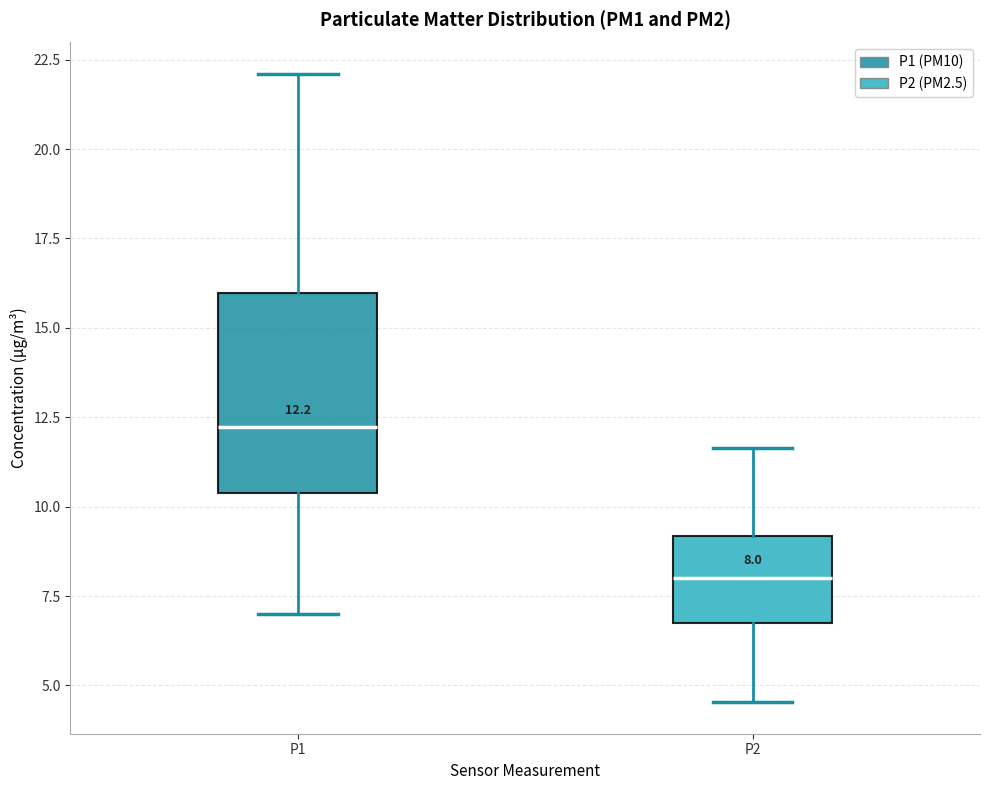

Comparing the boxes themselves (not the whiskers), which one is the tallest?

P1